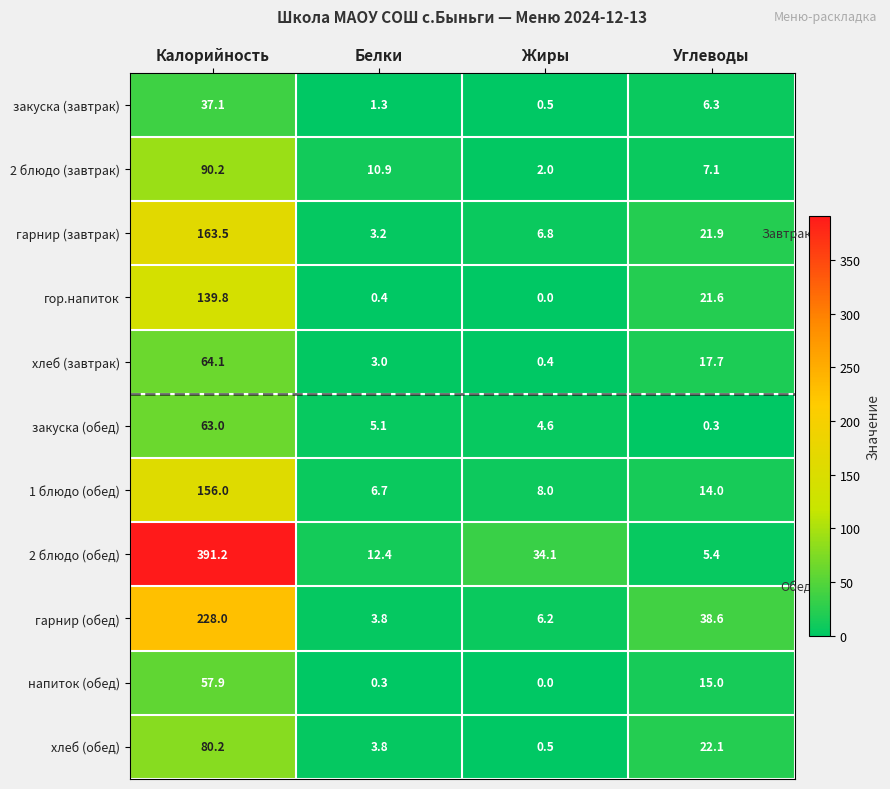

At which category does the chart reach its peak across all series?

Калорийность